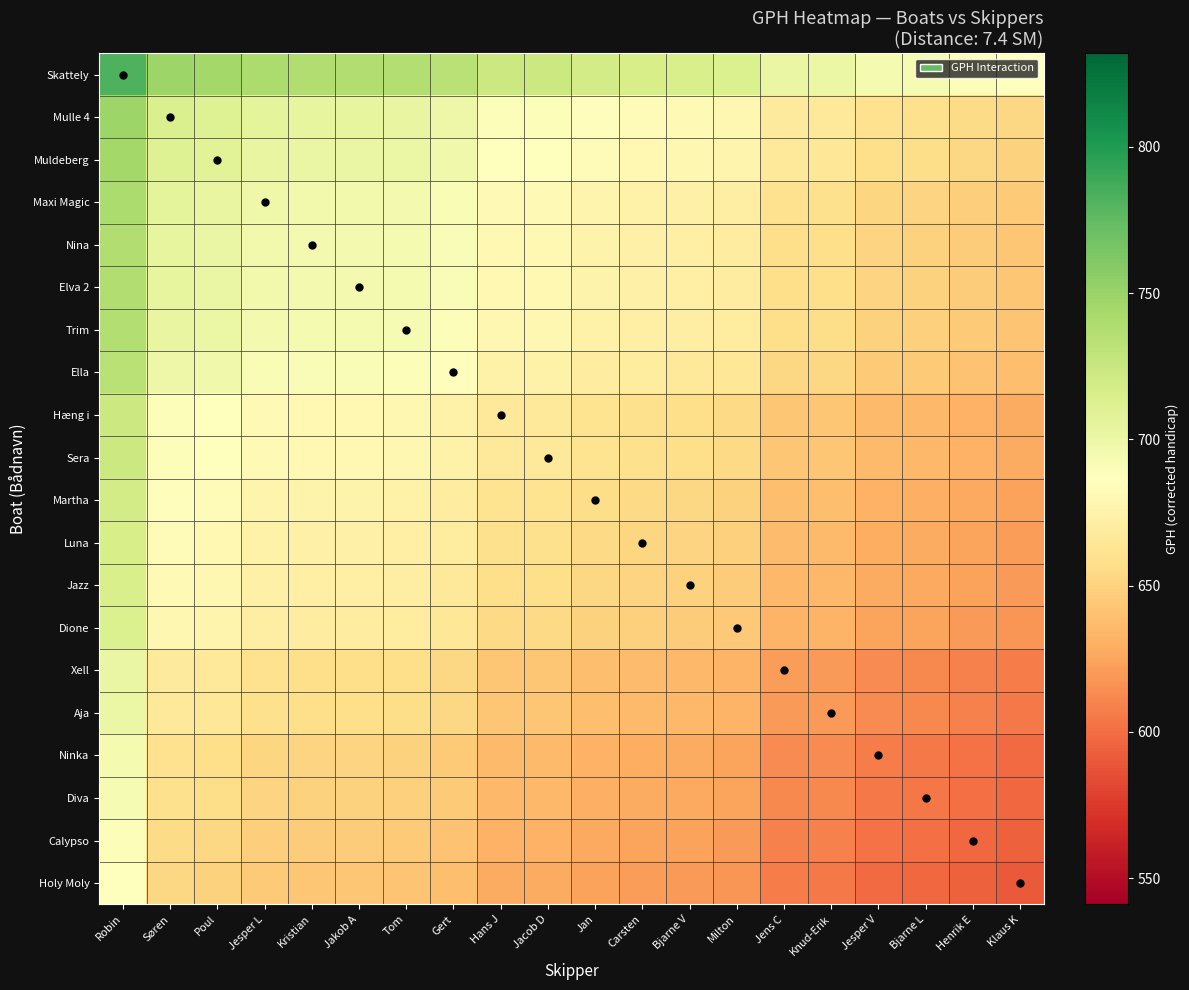

At how many categories does at least one series exceed 628?

20